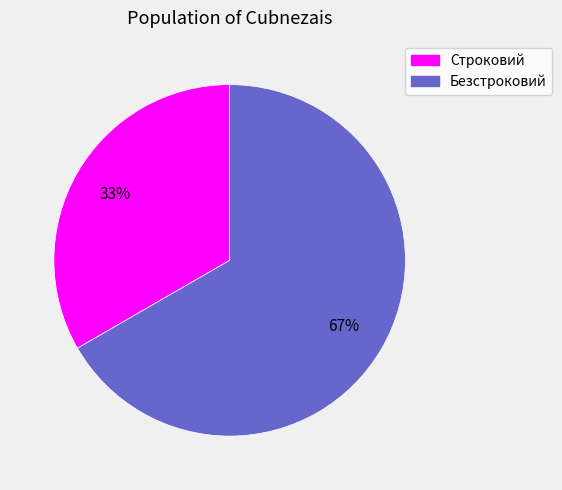

Combined, do Безстроковий and Строковий account for over 50%?

Yes